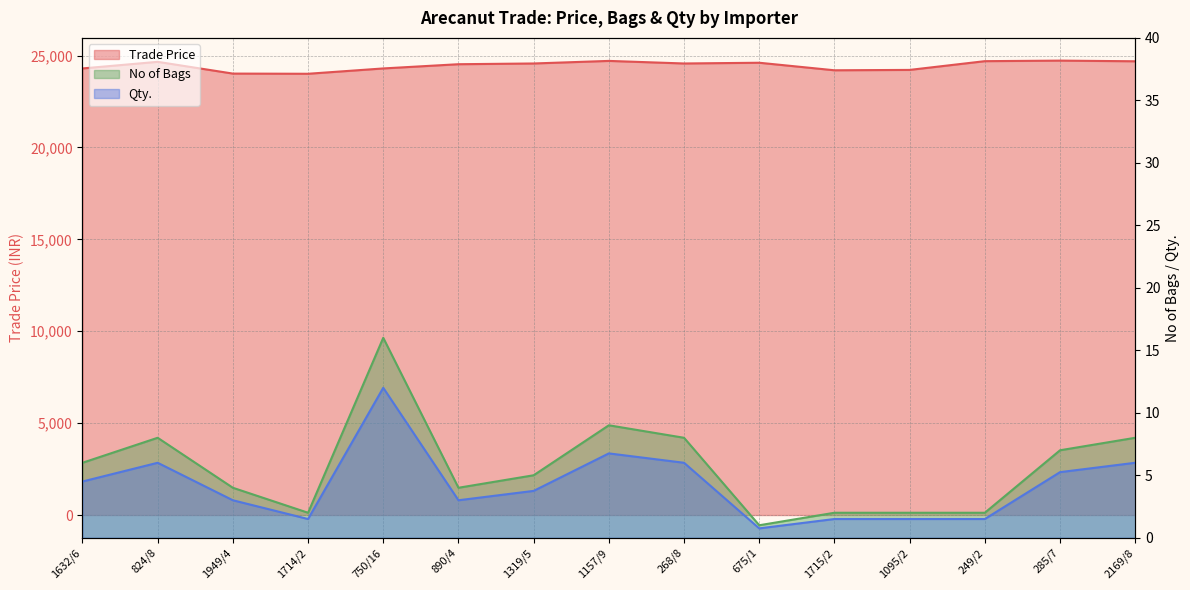

What is the total value across all series at 675/1?

24610.8